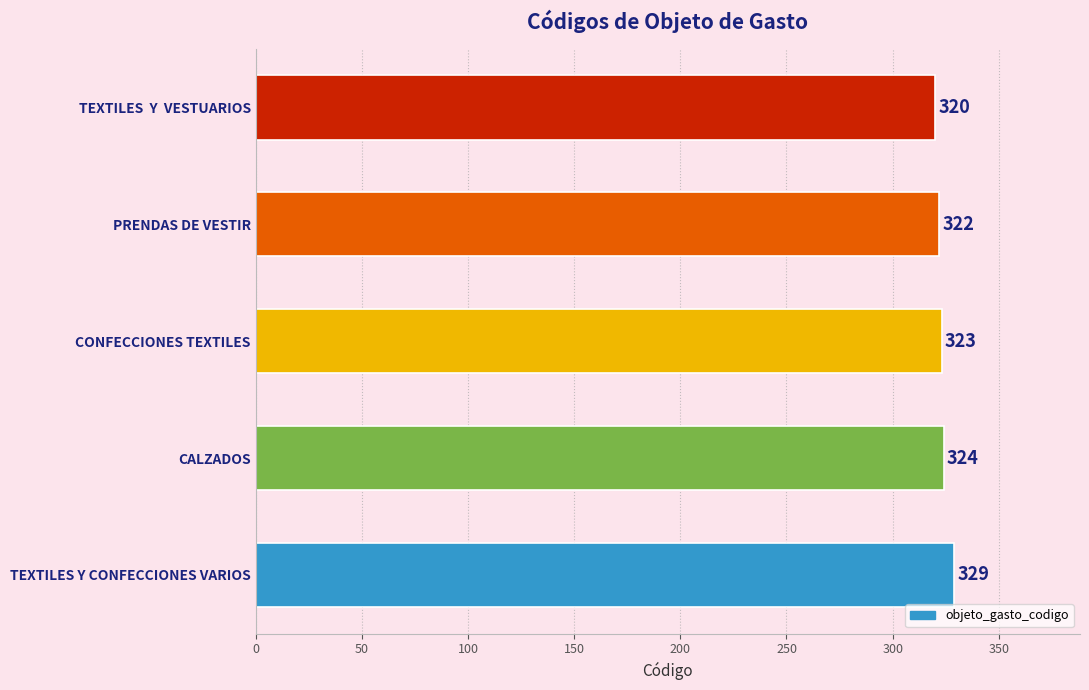

Reading bottom to top, list all the values displayed in this chart.

329	324	323	322	320